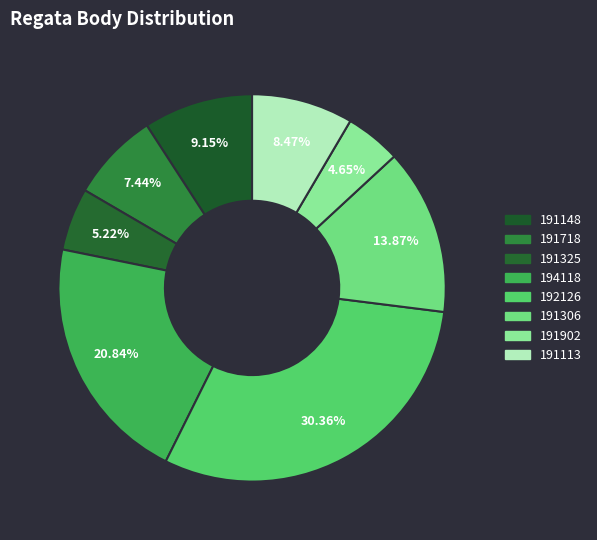

To the nearest percent, what percentage of the pie is 191718?

7%